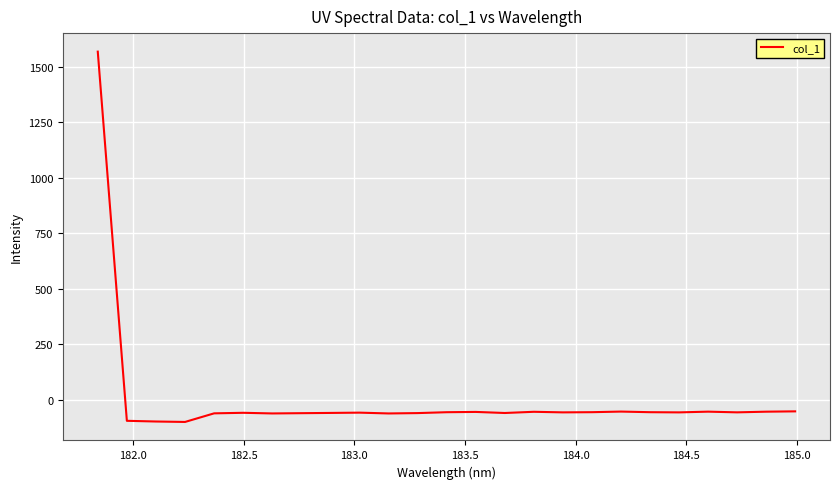

What is the minimum value shown in the chart?

-99.1